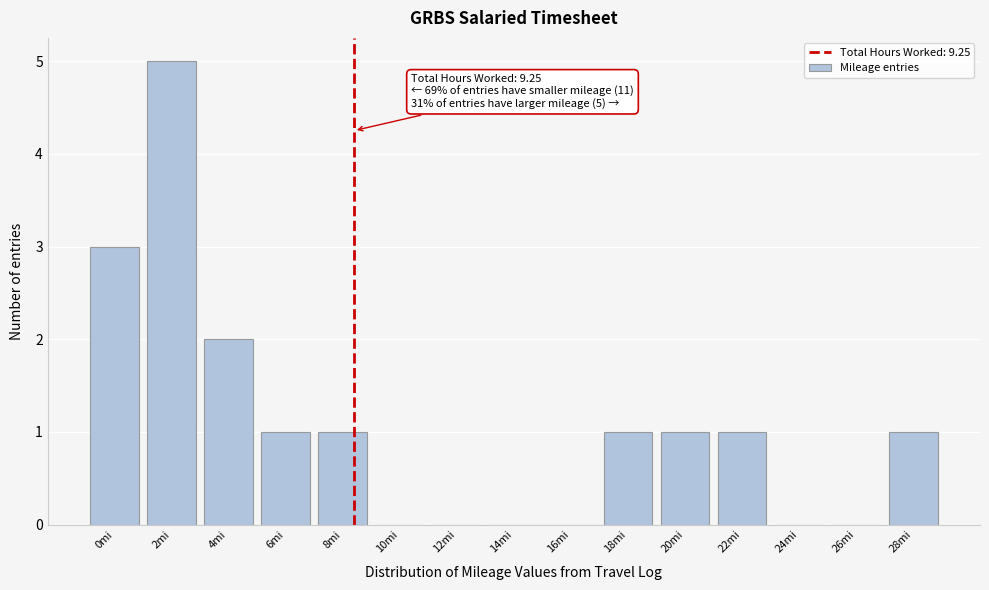

Reading right to left, extract all data points from this chart.

28mi=1	26mi=0	24mi=0	22mi=1	20mi=1	18mi=1	16mi=0	14mi=0	12mi=0	10mi=0	8mi=1	6mi=1	4mi=2	2mi=5	0mi=3